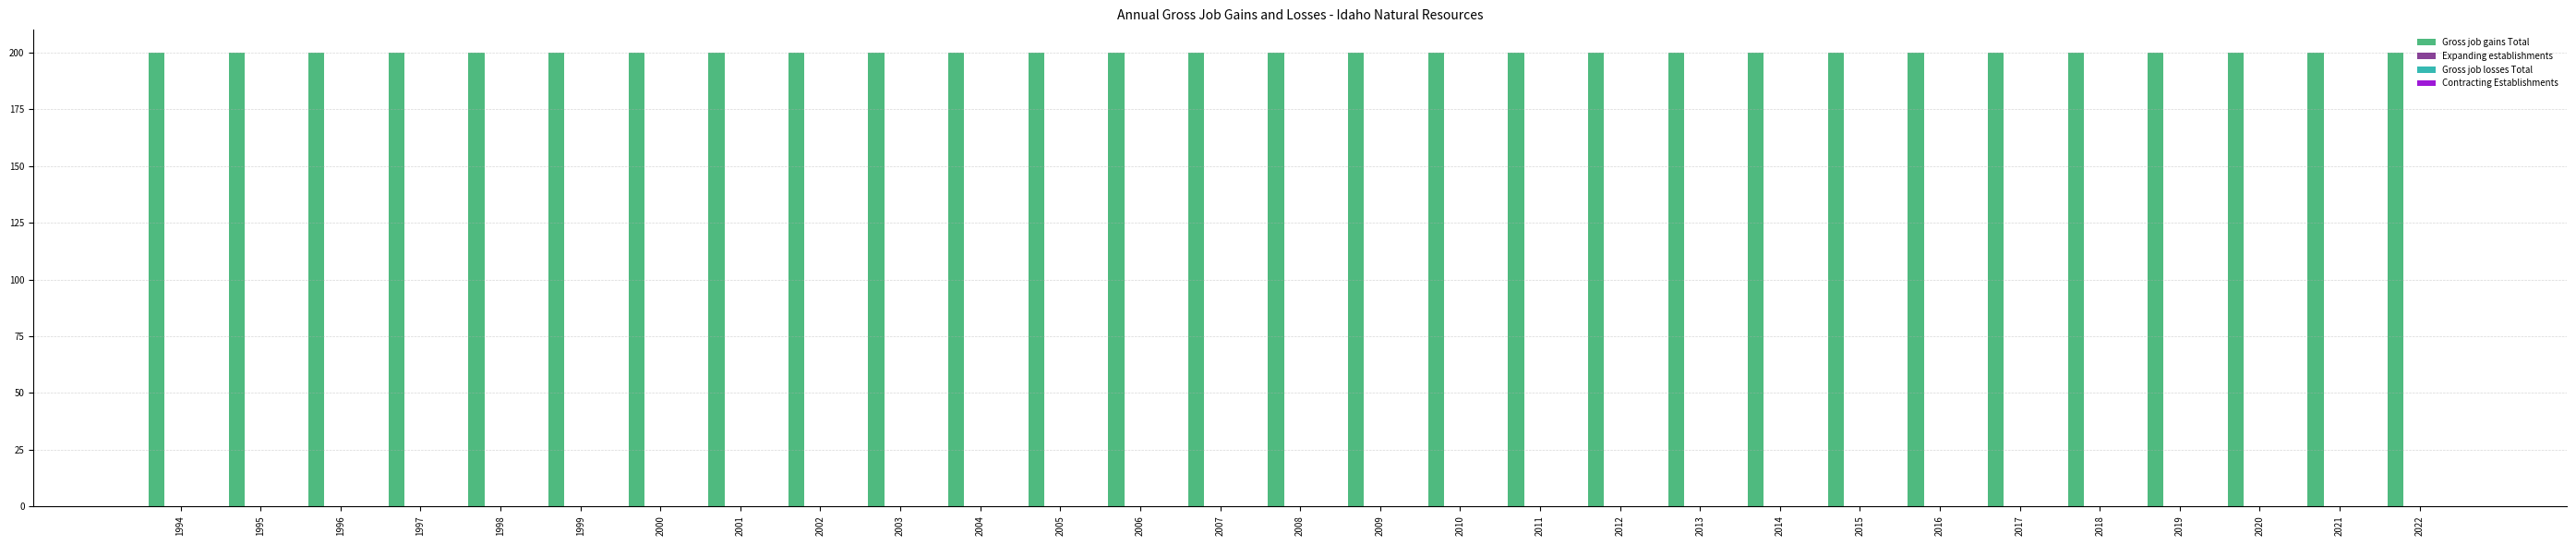

List the labels in order of Contracting Establishments value, smallest first.

1994, 1995, 1996, 1997, 1998, 1999, 2000, 2001, 2002, 2003, 2004, 2005, 2006, 2007, 2008, 2009, 2010, 2011, 2012, 2013, 2014, 2015, 2016, 2017, 2018, 2019, 2020, 2021, 2022